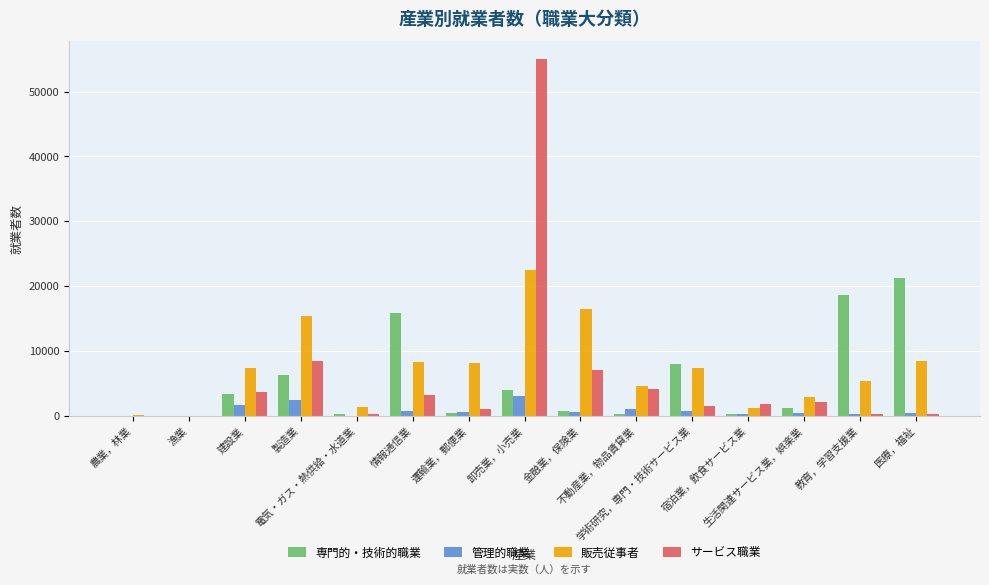

Count the number of data series in this chart.

4